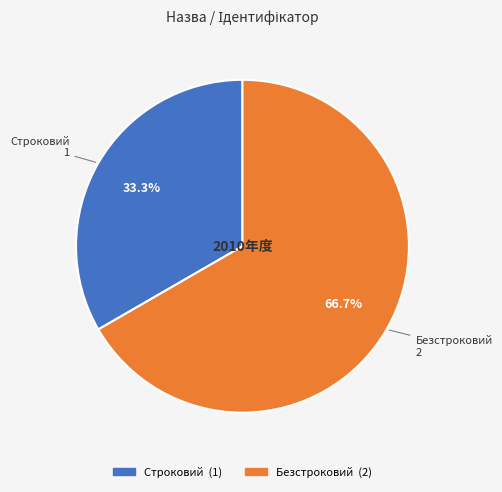

Which slice is the largest?

Безстроковий